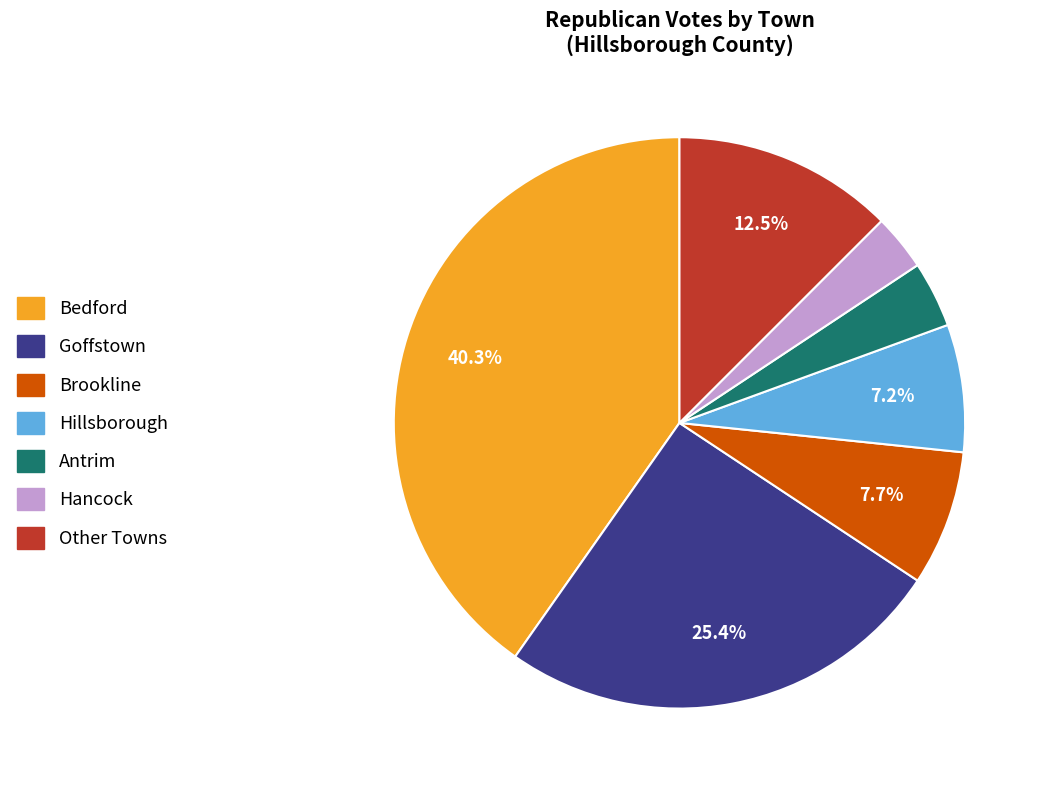

Does any single category account for the majority?

No